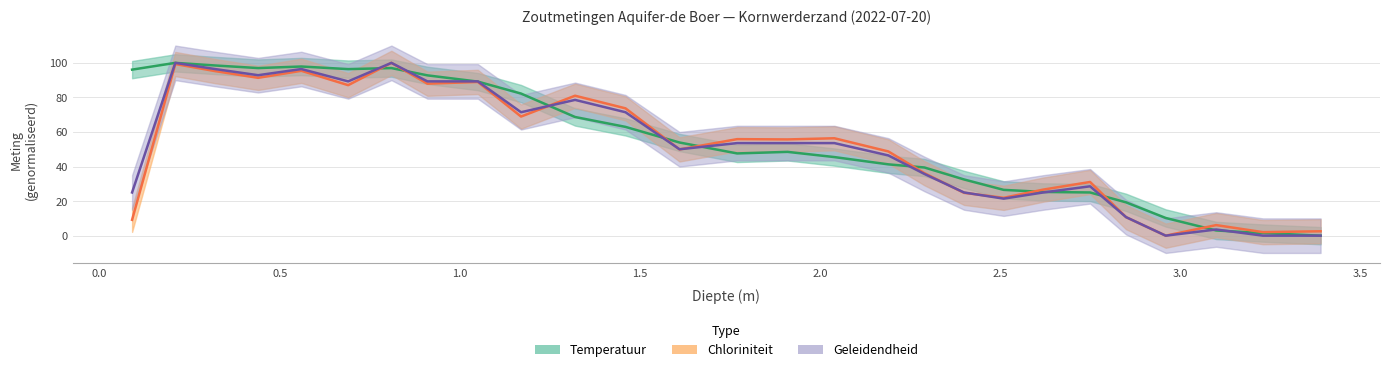

Which series has the largest total across all categories?

Temperatuur